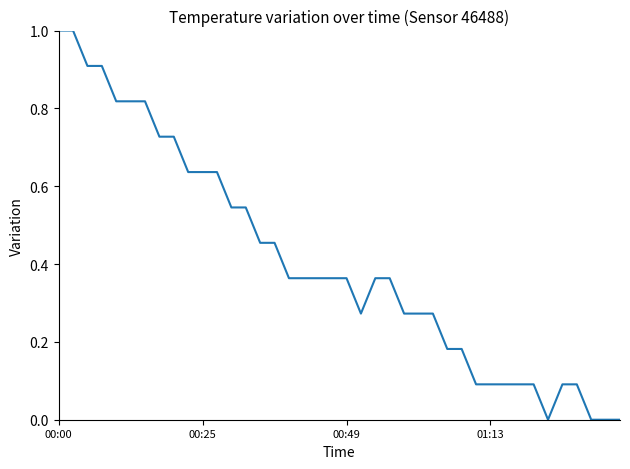

What is the difference between the maximum and minimum values?

1.0